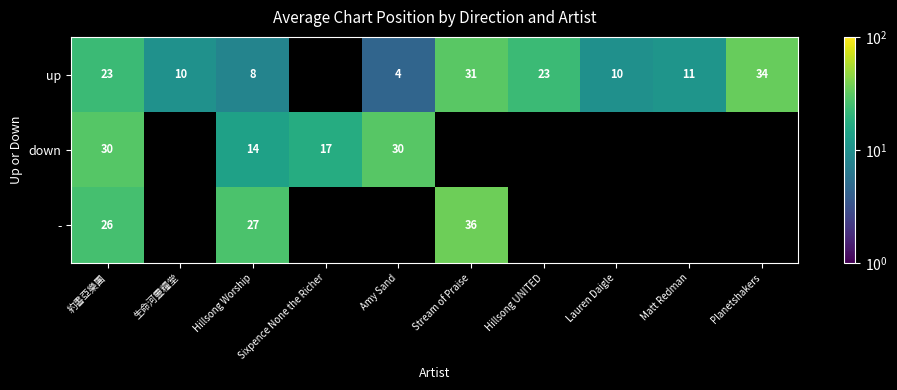

What is the total value across all series at 約書亞樂團?

79